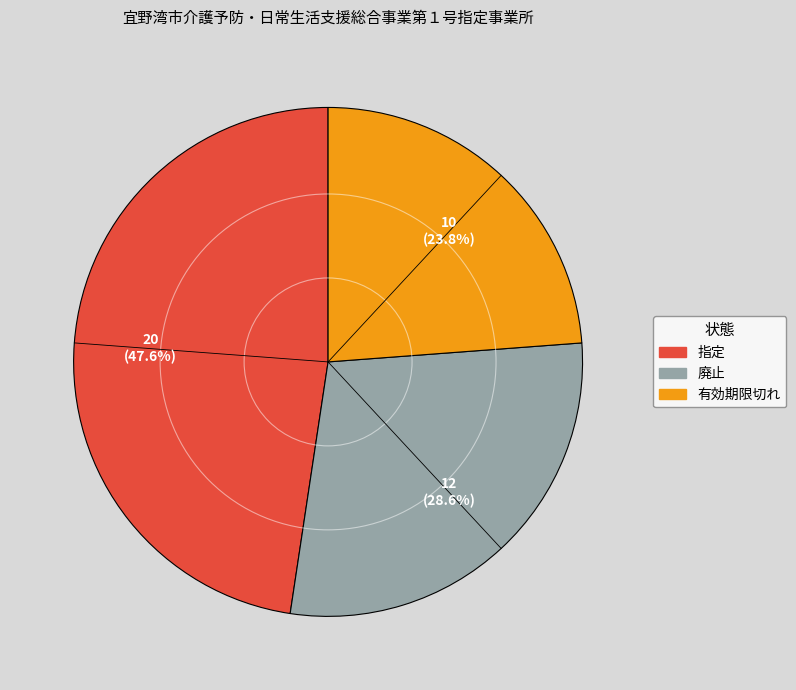

How many segments does this pie chart have?

3